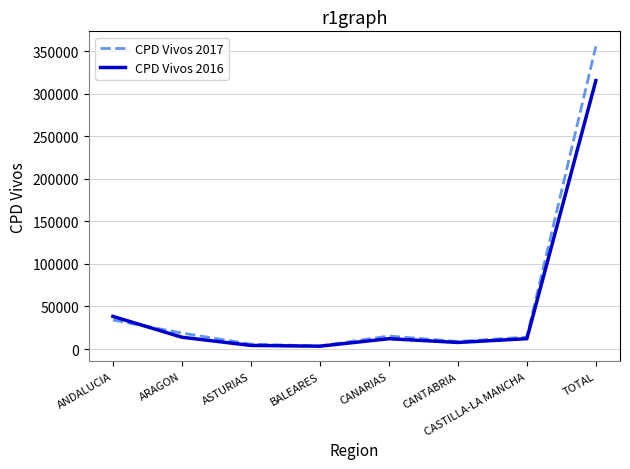

True or false: CPD Vivos 2016 and CPD Vivos 2017 intersect in this chart.

True